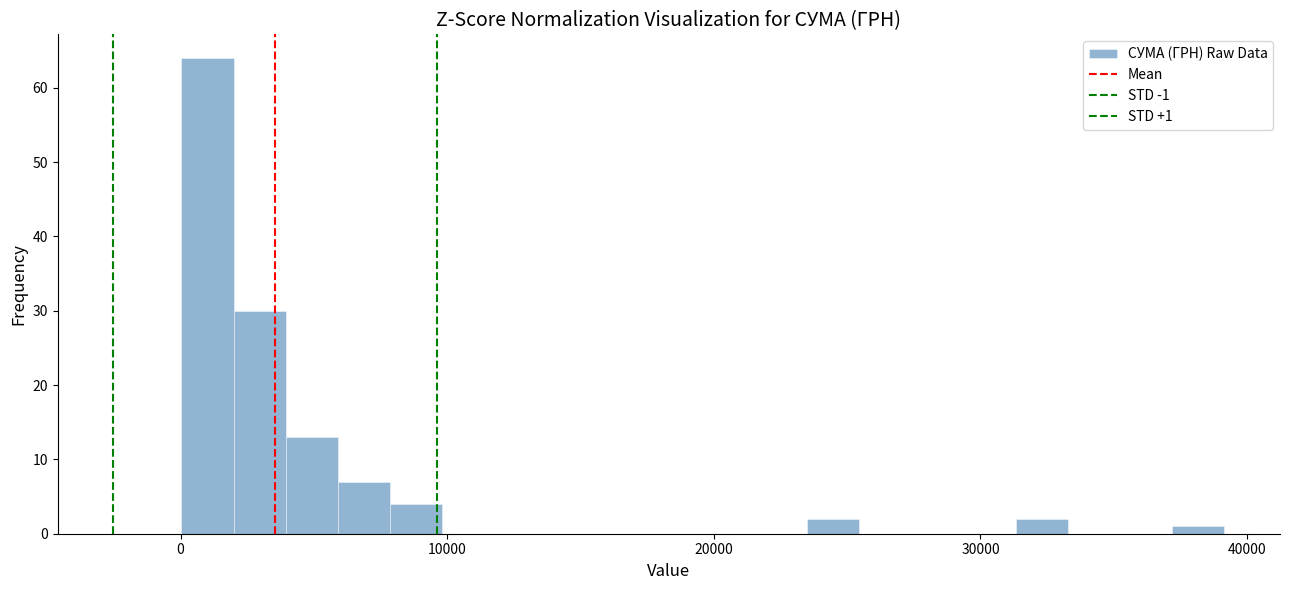

Around what value on the x-axis is the tallest bar? Give the approximate position of its centre, as read against the axis.

1000